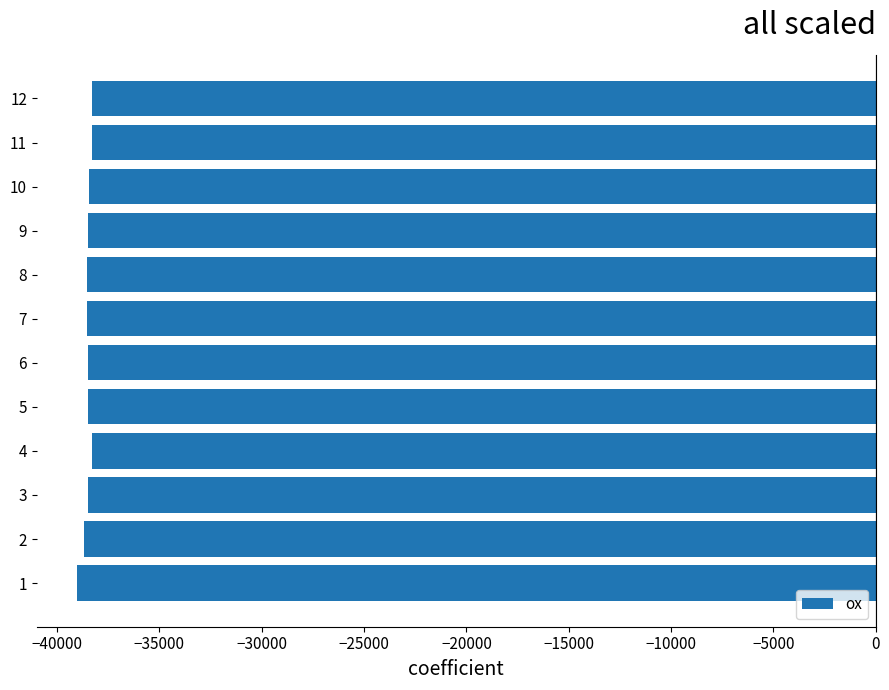

Which label corresponds to the smallest value in the chart?

1